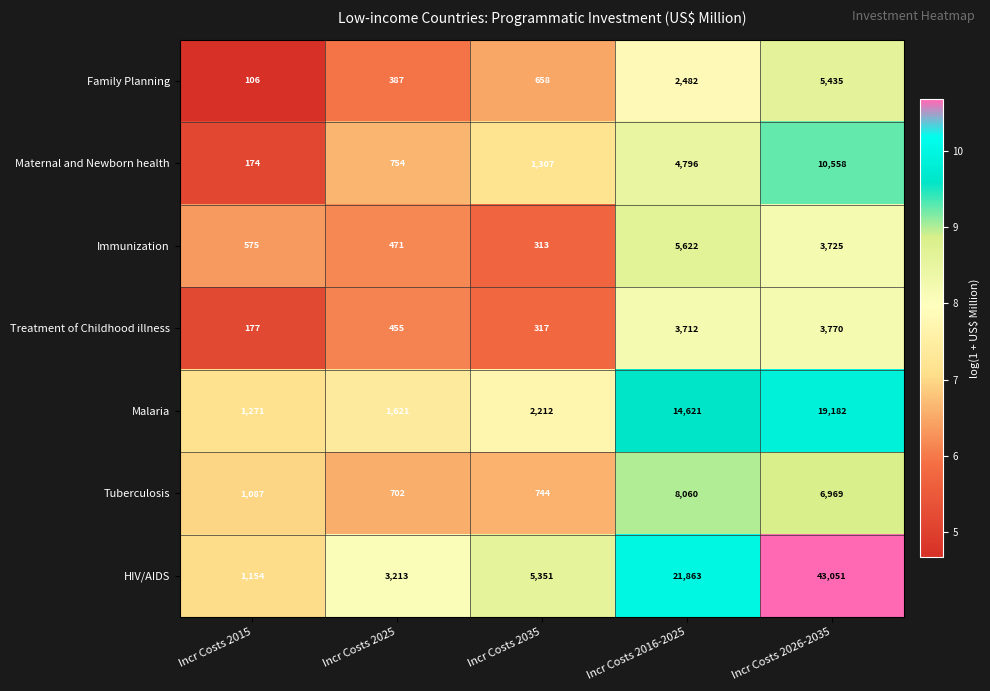

List the series in order of their peak value, highest first.

HIV/AIDS, Malaria, Maternal and Newborn health, Tuberculosis, Immunization, Family Planning, Treatment of Childhood illness